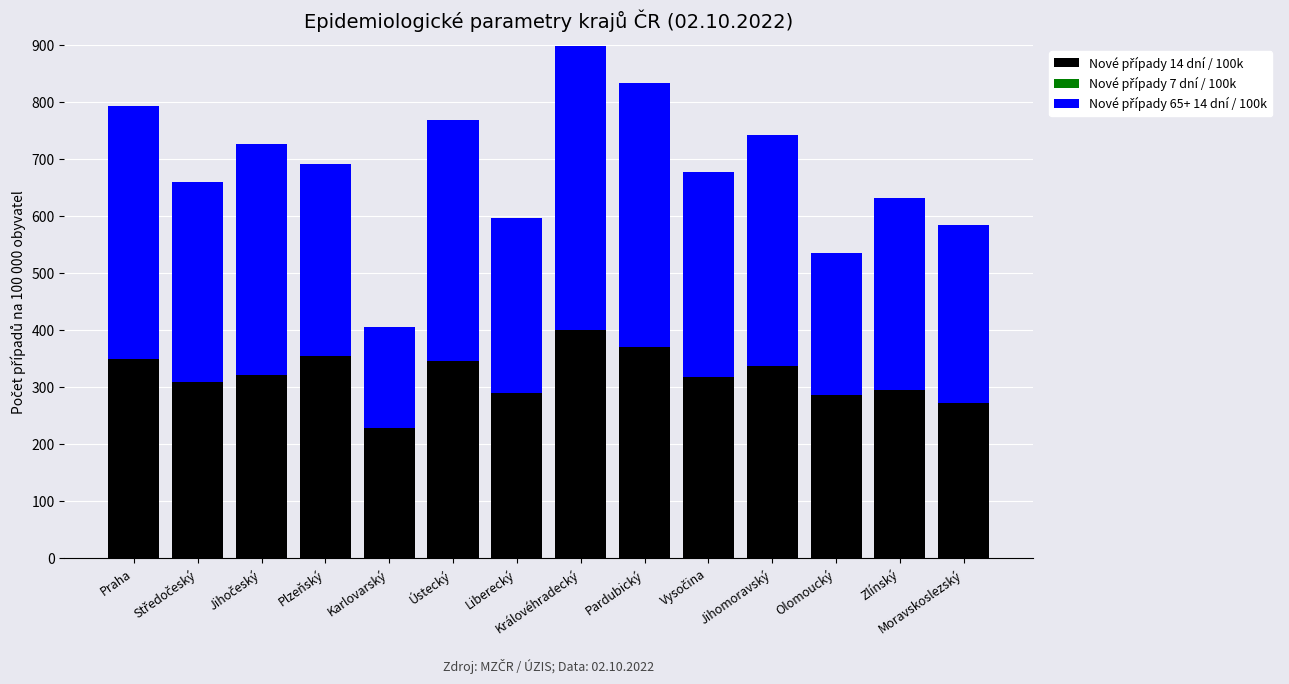

What is the label of the 12th bar from the right?

Jihočeský